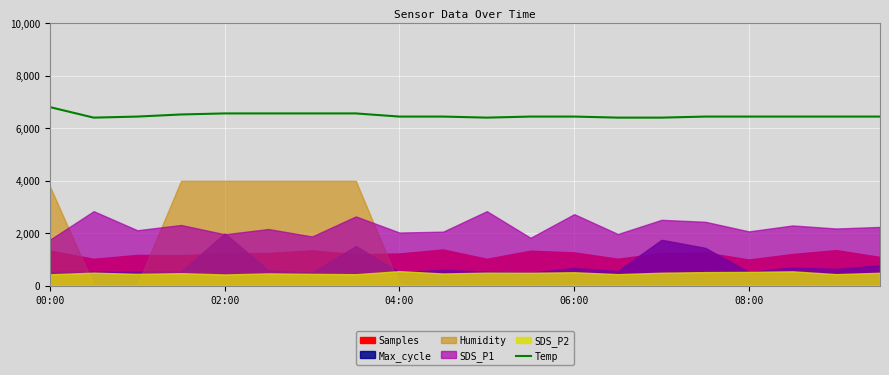

What is the minimum value for Temp?

6400.0